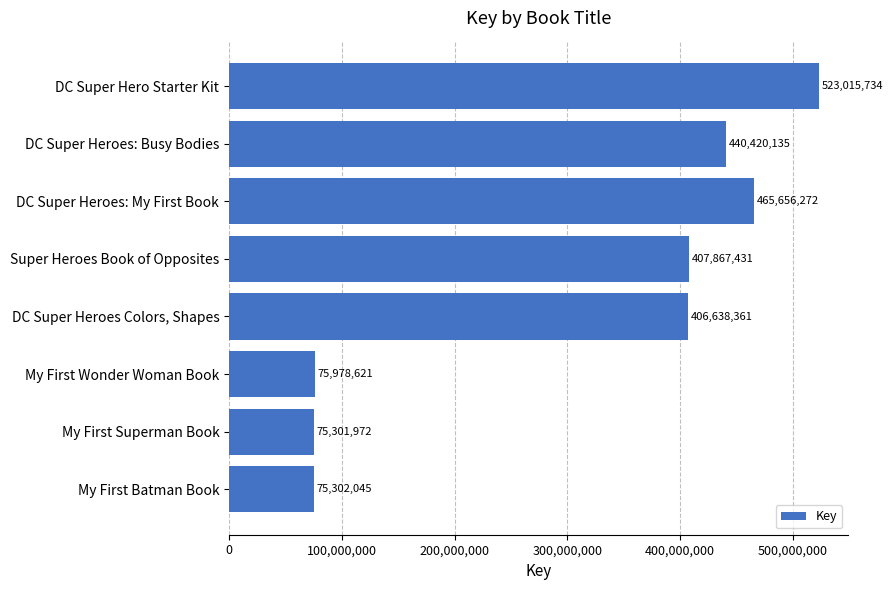

What is the minimum value shown in the chart?

75301972